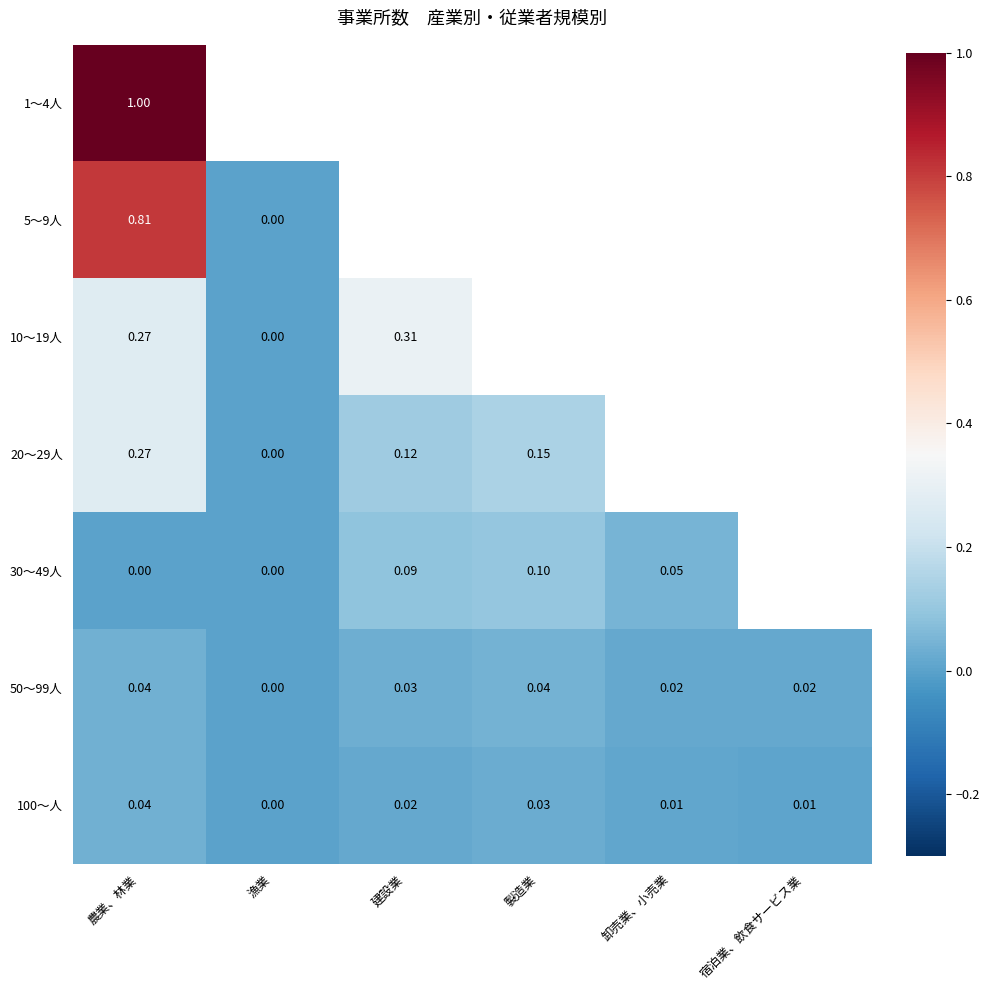

Where is 100～人 nearest to the value 0?

漁業